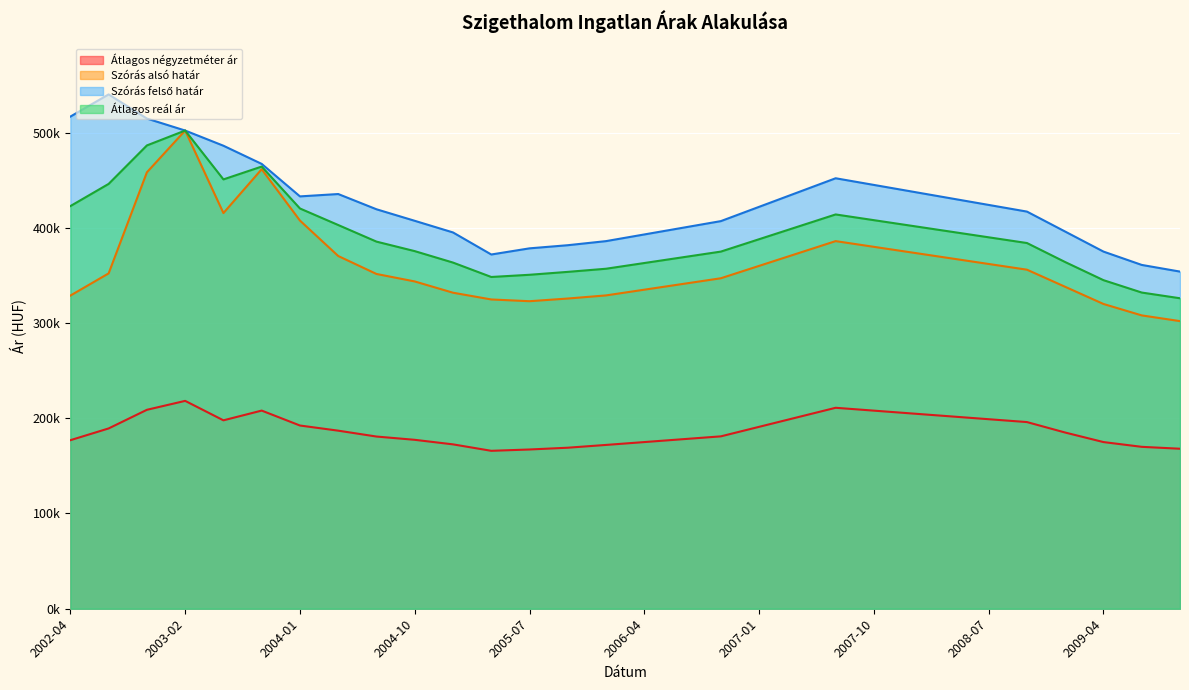

What value does the Szórás felső határ series have at 2008-04?

431000